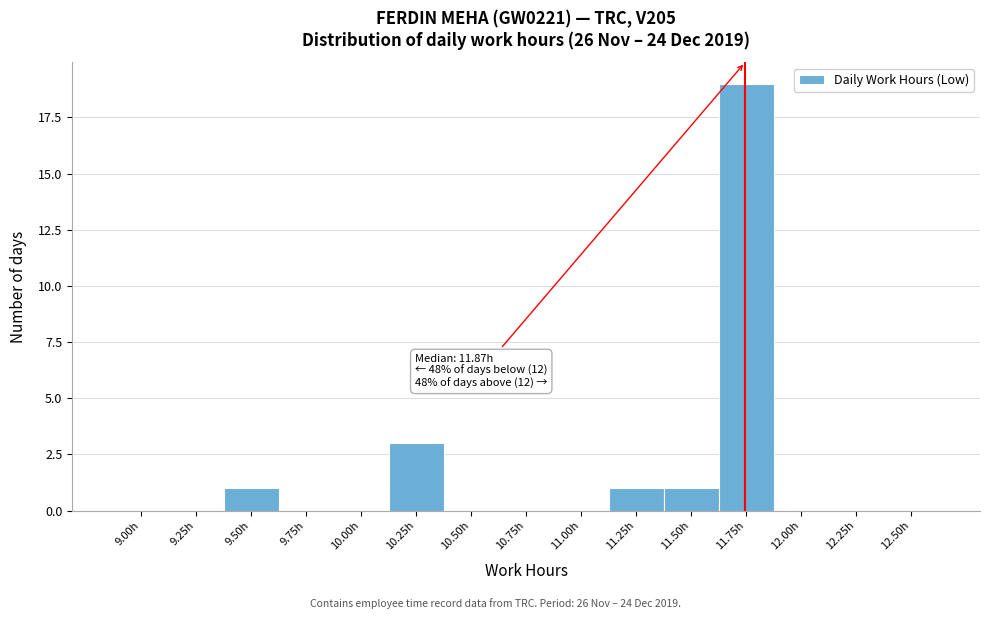

Reading left to right, what are all the values shown in this chart?

9.00h=0	9.25h=0	9.50h=1	9.75h=0	10.00h=0	10.25h=3	10.50h=0	10.75h=0	11.00h=0	11.25h=1	11.50h=1	11.75h=19	12.00h=0	12.25h=0	12.50h=0